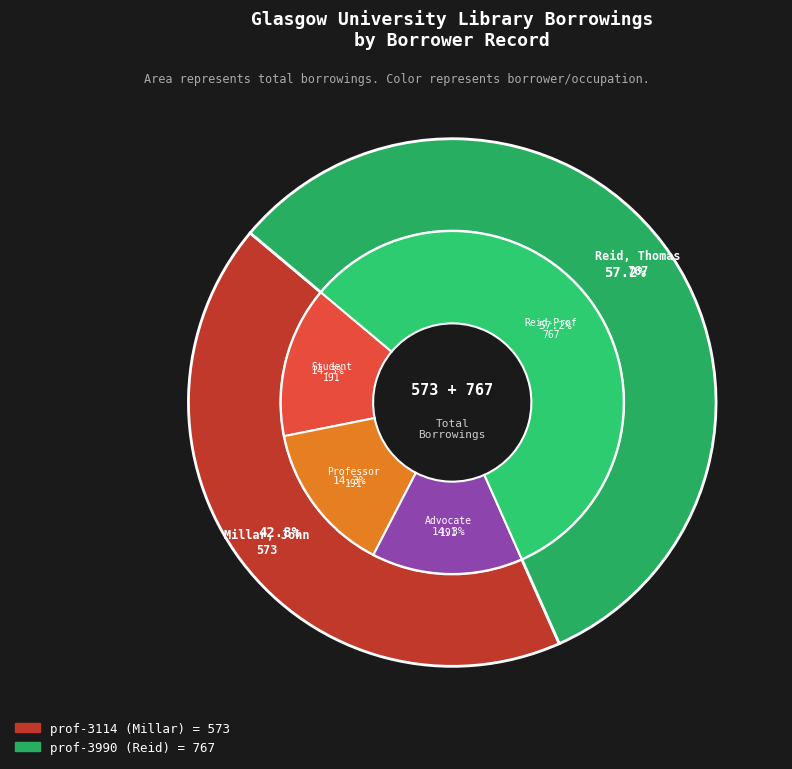

What is the largest slice in the pie chart?

prof-3990